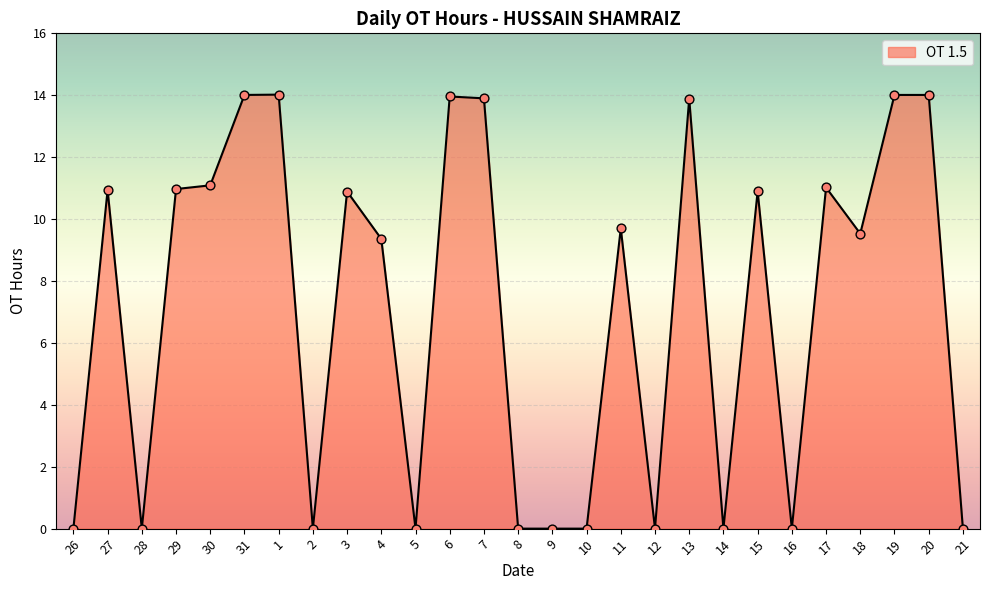

What is the change in value from 30 to 11?

-1.4